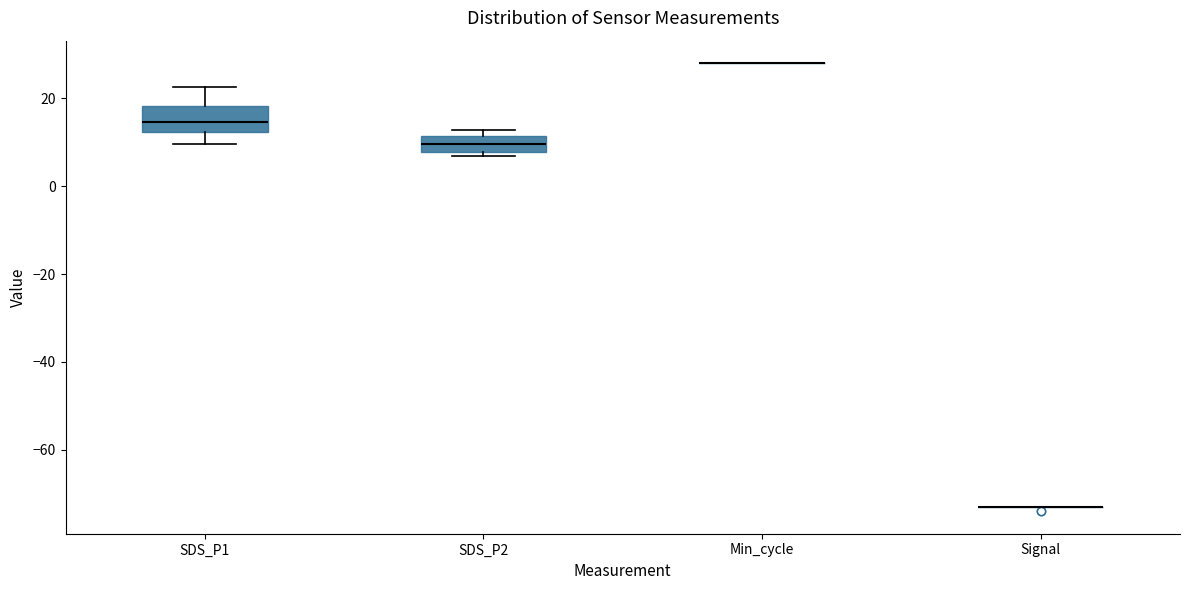

Reading left to right, read every box against the y-axis: the position of its median line, the range the box covers, and the ends of its whiskers. The values are not printed on the chart, so give them approximately, as read against the axis.

SDS_P1: median 14, box 12 to 18, whiskers 10 to 22
SDS_P2: median 10, box 8 to 12, whiskers 6 to 12 (just above the box's upper edge)
Min_cycle: box collapsed to a line at 28, whiskers 28 to 28
Signal: box collapsed to a line at -72, whiskers -72 to -72